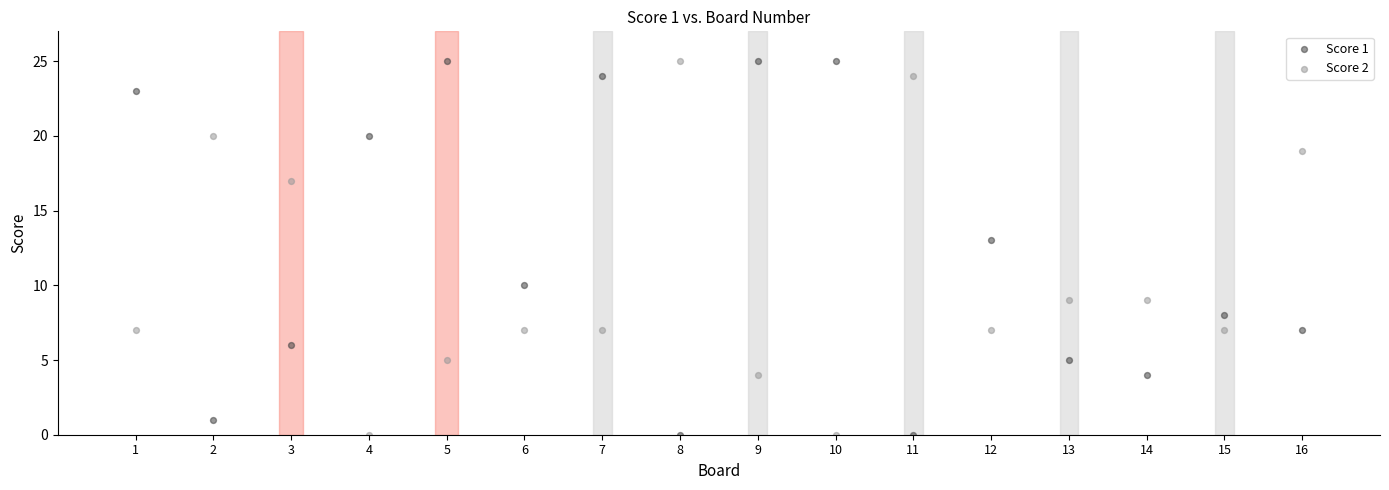

What is the X range (max minus min) for the scatter plot?

15